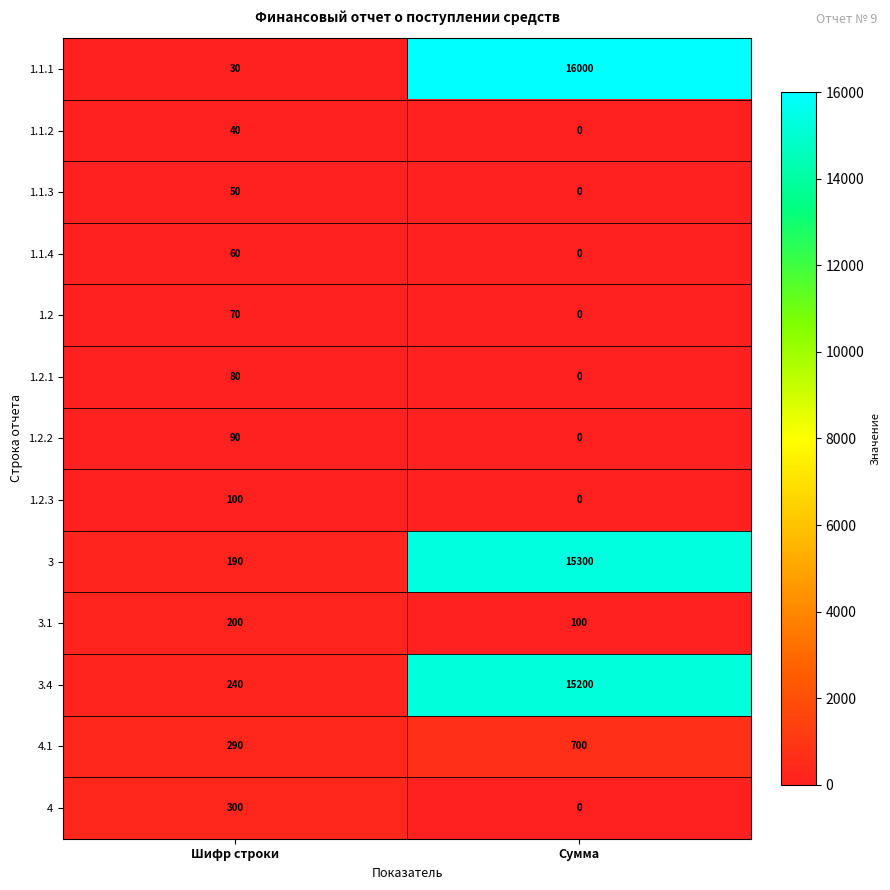

Is it true that 3 equals 3953 at Сумма?

False